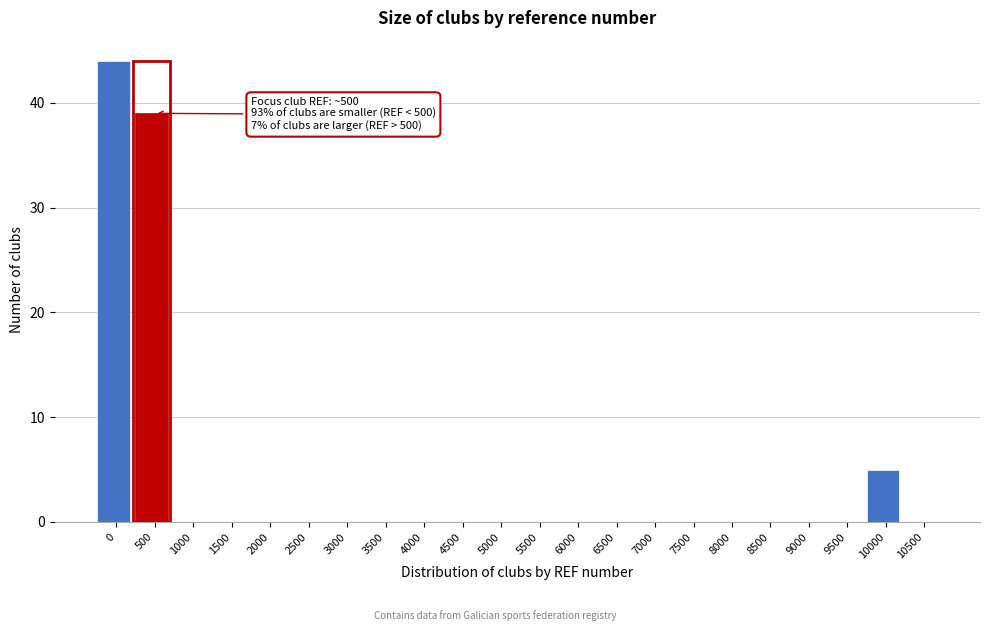

Reading left to right, transcribe all the data shown in this chart.

0=44	500=39	1000=0	1500=0	2000=0	2500=0	3000=0	3500=0	4000=0	4500=0	5000=0	5500=0	6000=0	6500=0	7000=0	7500=0	8000=0	8500=0	9000=0	9500=0	10000=5	10500=0